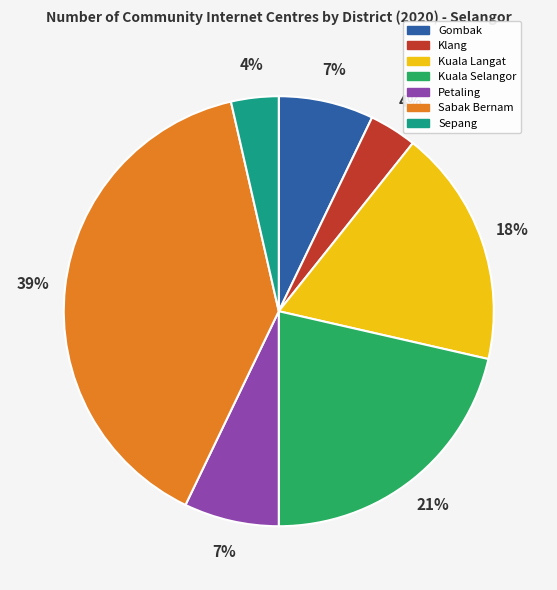

Count the number of slices in the pie.

7